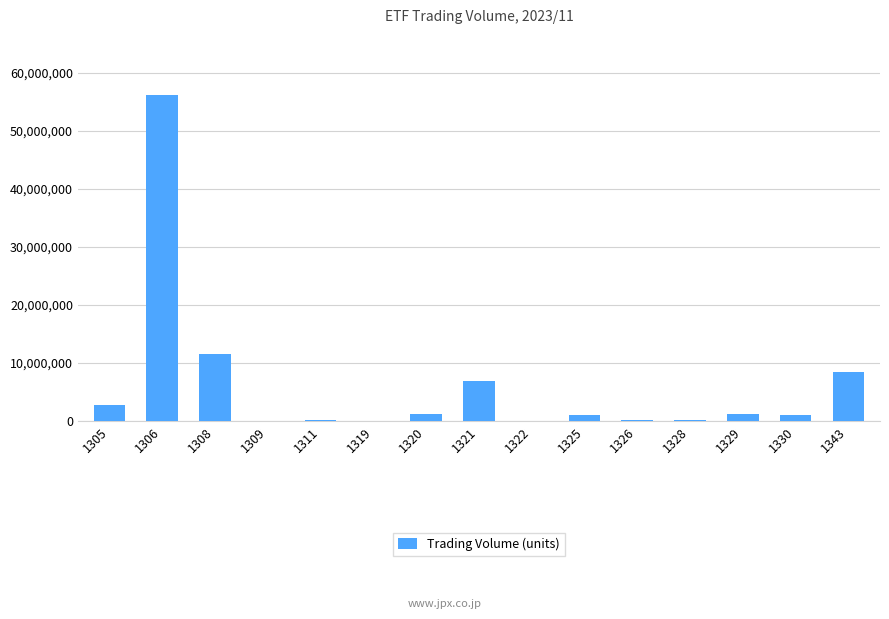

What is the sum of all values?

90727260